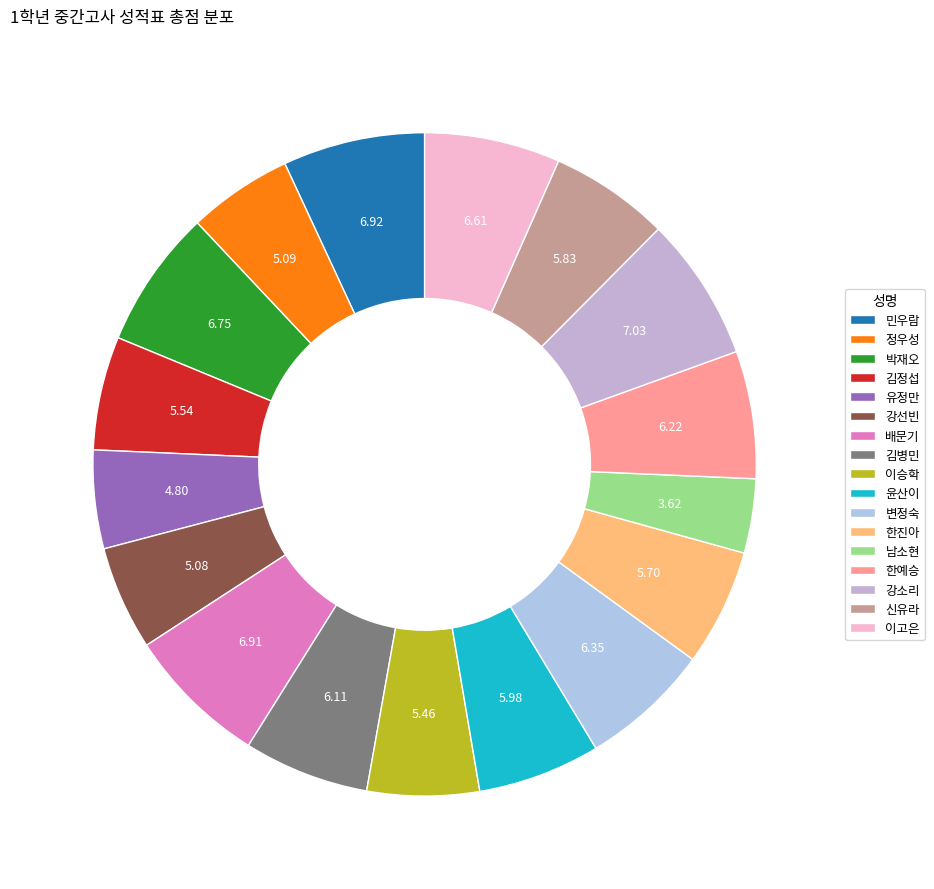

Does 강선빈 account for over 50% of the chart?

No